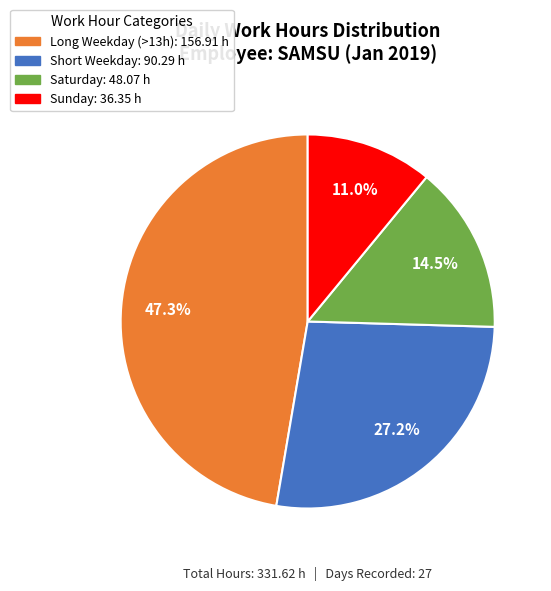

Does any single category account for the majority?

No